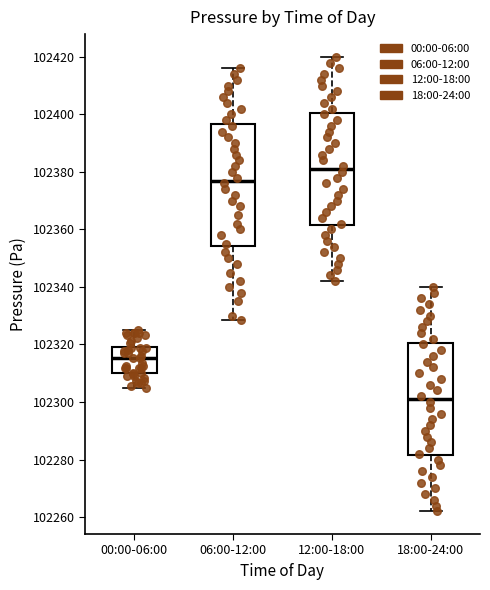

Reading left to right, read every box against the y-axis: the position of its median line, the range the box covers, and the ends of its whiskers. The values are not printed on the chart, so give them approximately, as read against the axis.

00:00-06:00: median 102316, box 102310 to 102320, whiskers 102304 to 102324
06:00-12:00: median 102378, box 102354 to 102396, whiskers 102328 to 102416
12:00-18:00: median 102382, box 102362 to 102400, whiskers 102342 to 102420
18:00-24:00: median 102302, box 102282 to 102320, whiskers 102262 to 102340